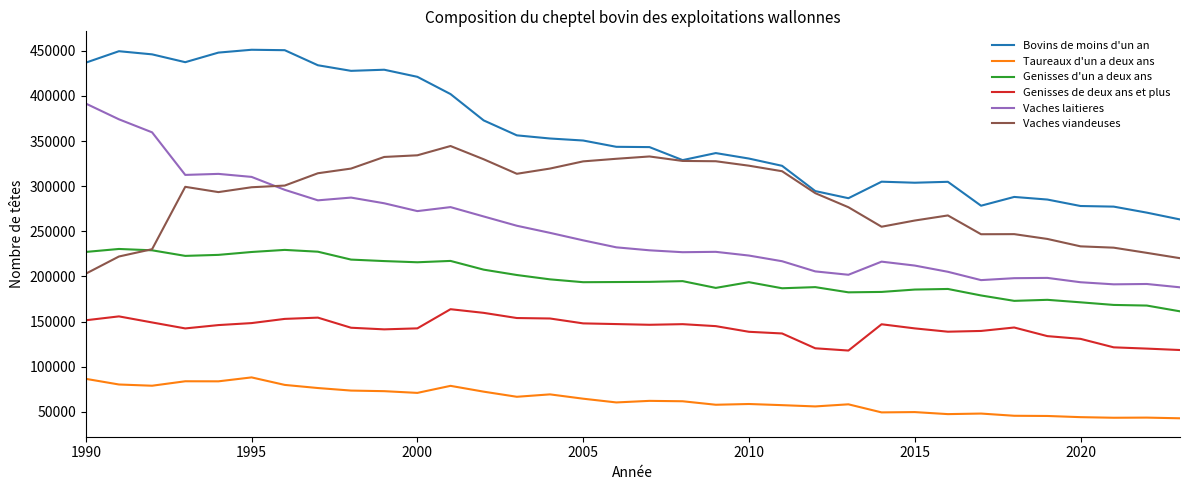

What is the difference between the second highest and minimum values in the Vaches laitieres series?

186110